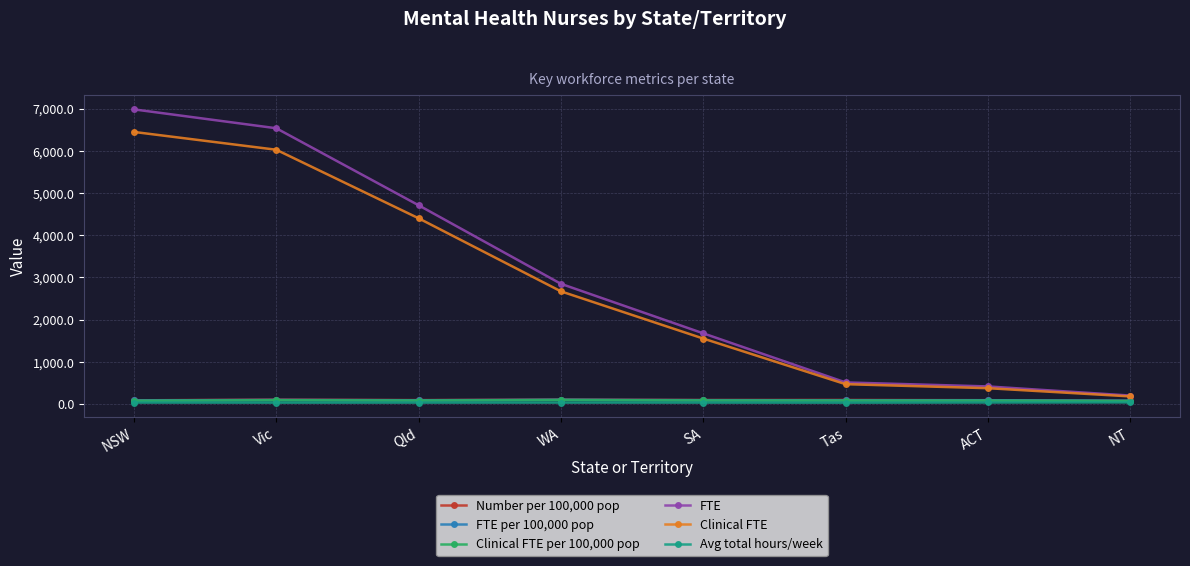

How many values in the FTE per 100,000 pop series are below 92?

4